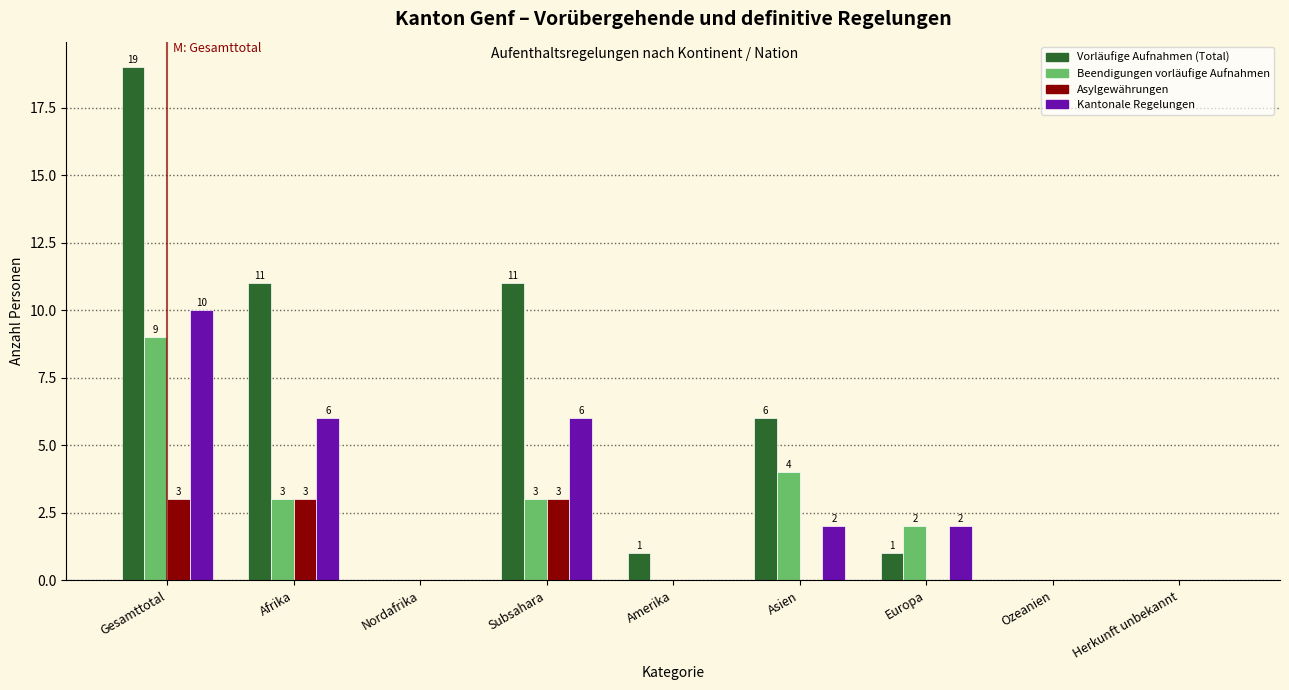

Reading right to left, list all the values displayed in this chart.

Vorläufige Aufnahmen (Total): Herkunft unbekannt=0	Ozeanien=0	Europa=1	Asien=6	Amerika=1	Subsahara=11	Nordafrika=0	Afrika=11	Gesamttotal=19
Beendigungen vorläufige Aufnahmen: Herkunft unbekannt=0	Ozeanien=0	Europa=2	Asien=4	Amerika=0	Subsahara=3	Nordafrika=0	Afrika=3	Gesamttotal=9
Asylgewährungen: Herkunft unbekannt=0	Ozeanien=0	Europa=0	Asien=0	Amerika=0	Subsahara=3	Nordafrika=0	Afrika=3	Gesamttotal=3
Kantonale Regelungen: Herkunft unbekannt=0	Ozeanien=0	Europa=2	Asien=2	Amerika=0	Subsahara=6	Nordafrika=0	Afrika=6	Gesamttotal=10